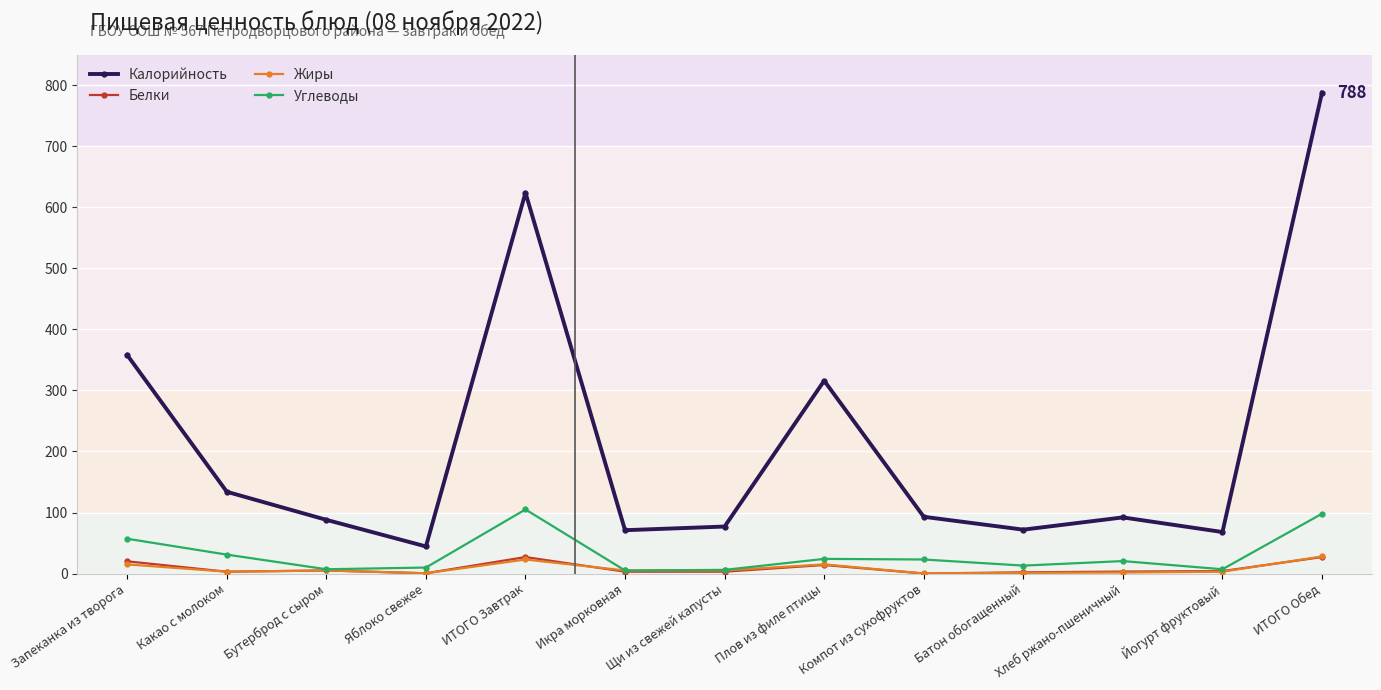

What is the minimum value for Углеводы?

5.0